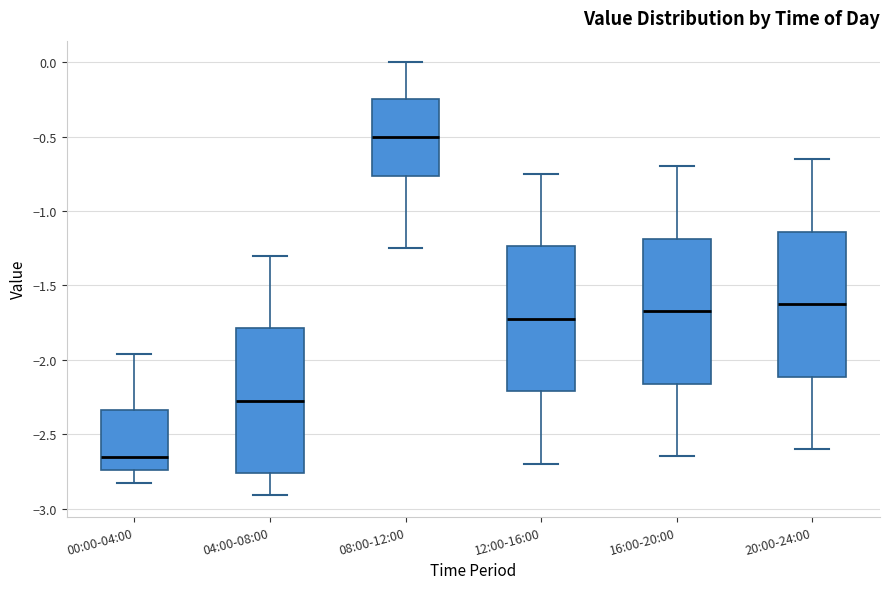

Which box's median line is the highest?

08:00-12:00